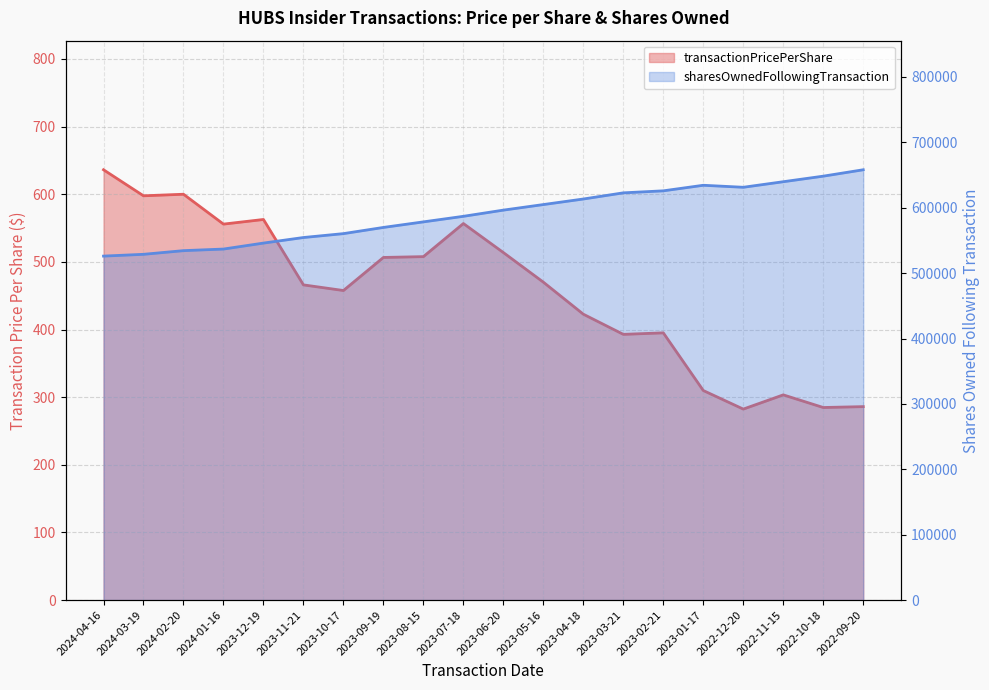

Which series has the largest range (max minus min)?

sharesOwnedFollowingTransaction